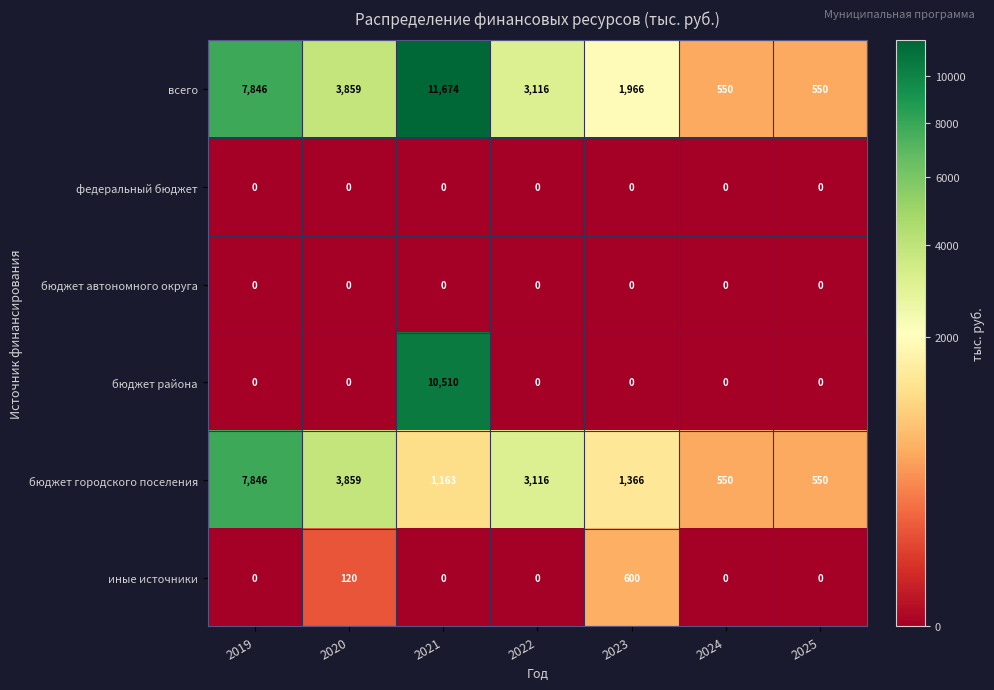

What is the sum of all бюджет района values?

10510